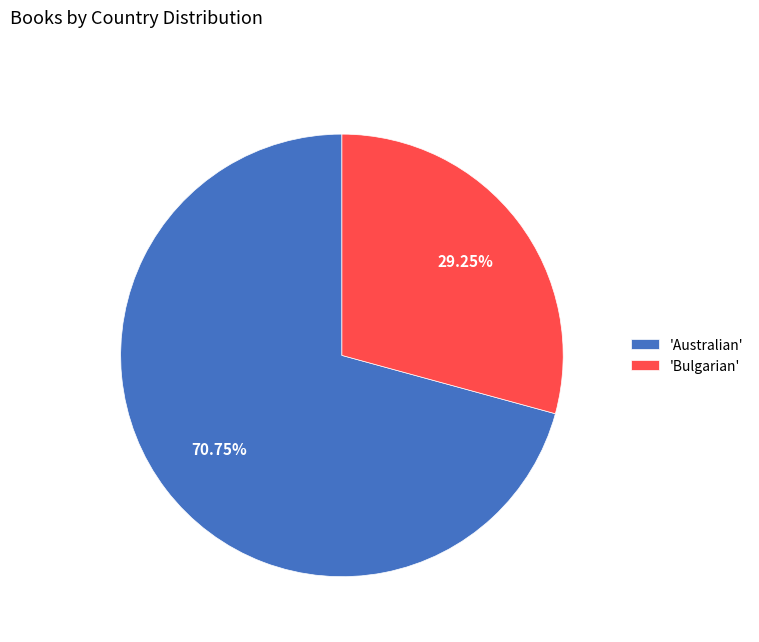

Approximately how many times larger is the value at 'Australian' compared to 'Bulgarian'?

2.4